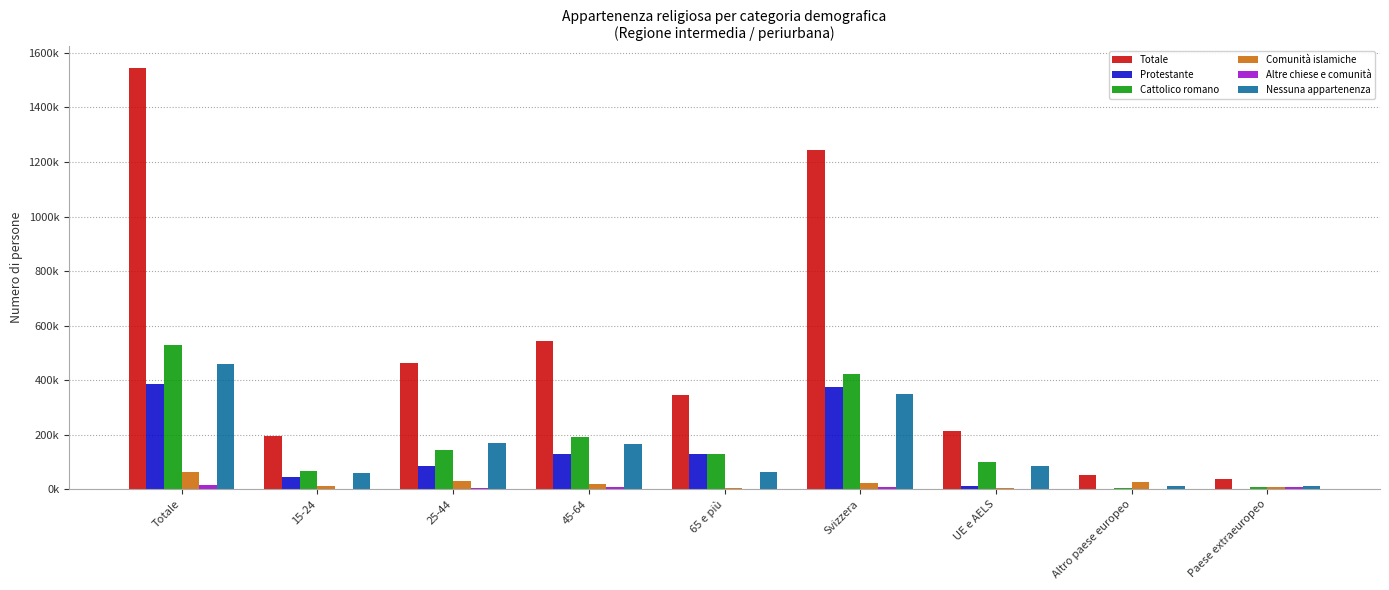

Are the bars horizontal?

No